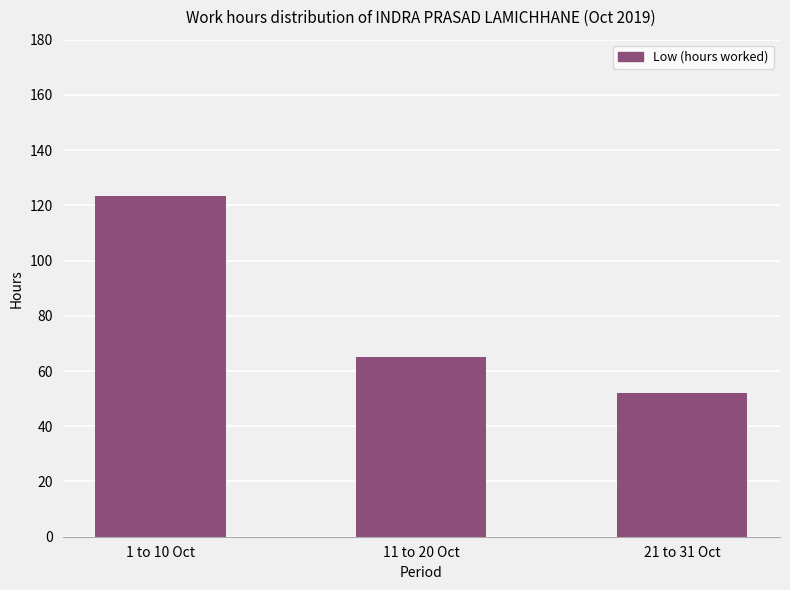

At which category does the chart reach its minimum across all series?

21 to 31 Oct